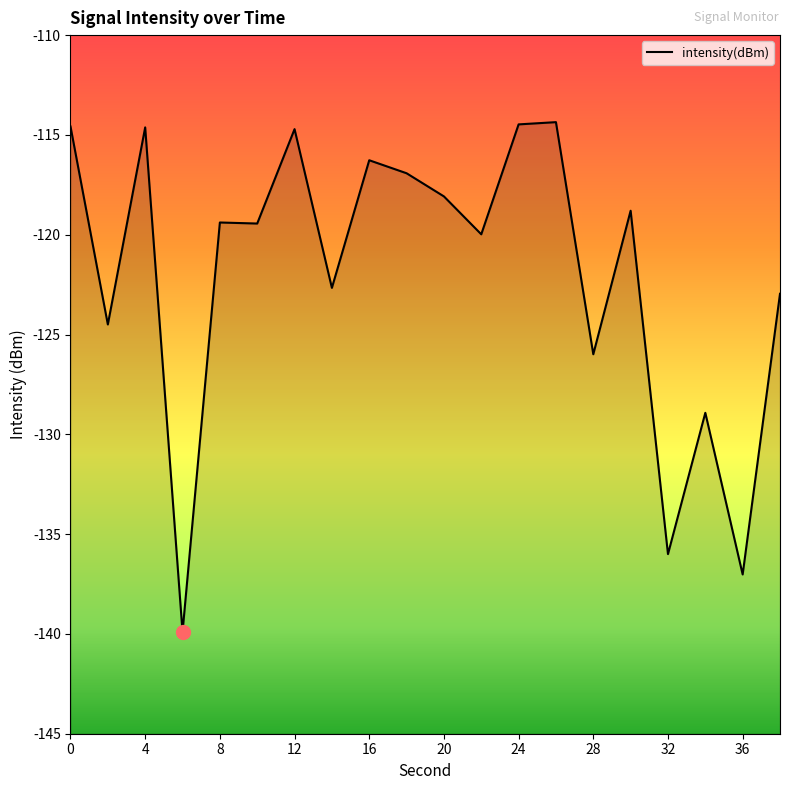

Count the number of categories in the chart.

20